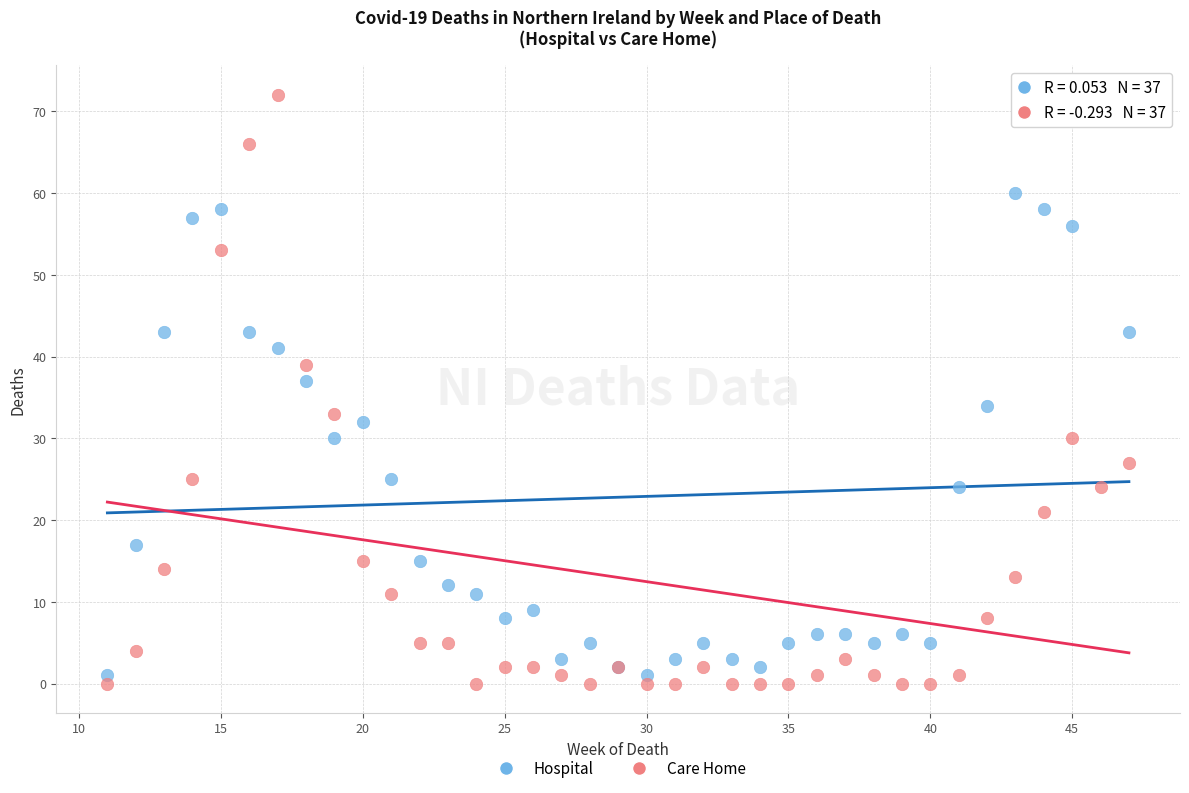

In the Hospital series, what Y value is closest to 36?

37